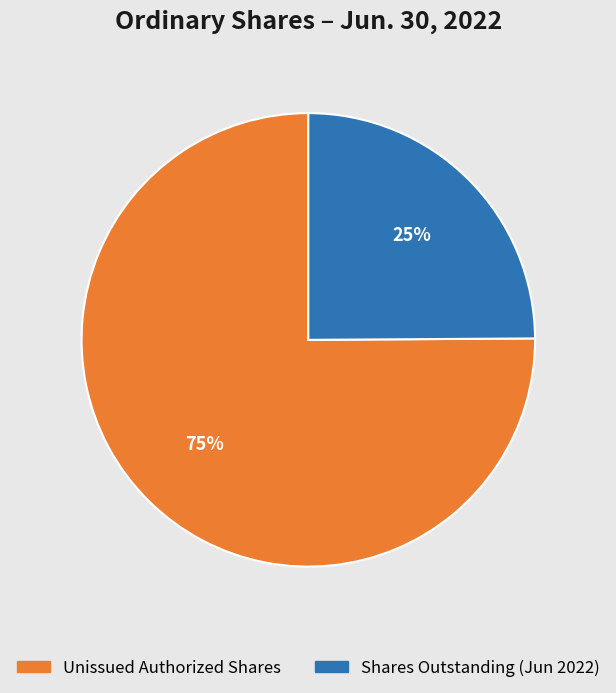

The Unissued Authorized Shares slice represents 75% of the pie. True or false?

True